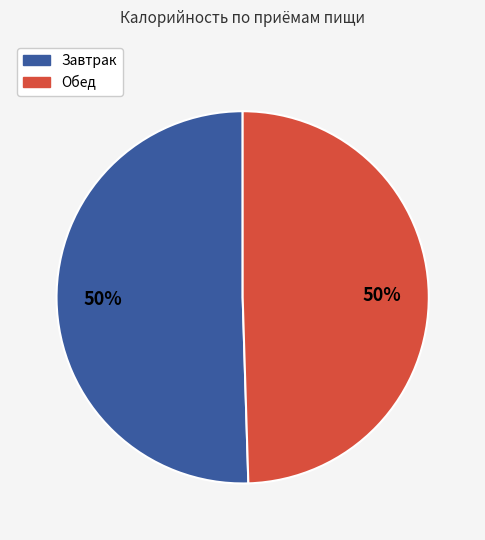

Approximately how many times larger is the value at Обед compared to Завтрак?

1.0